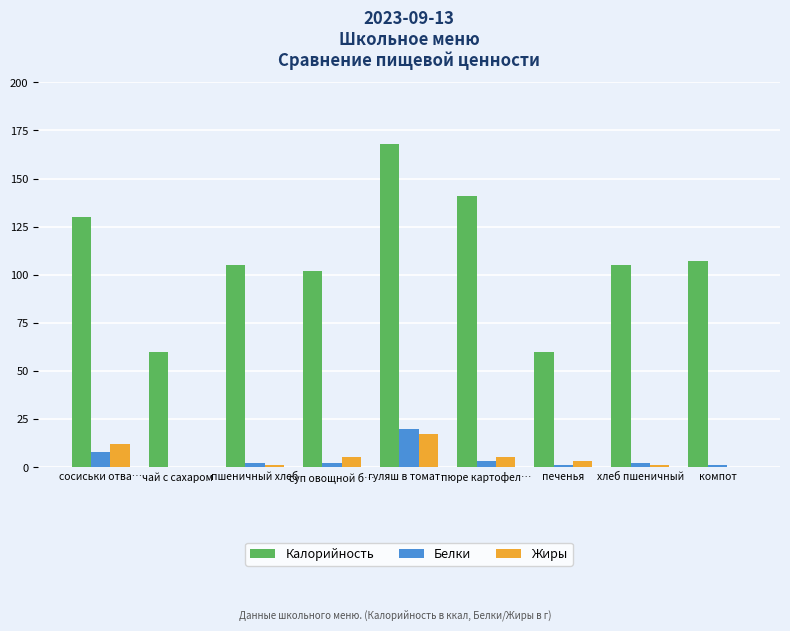

Count the number of categories in the chart.

9